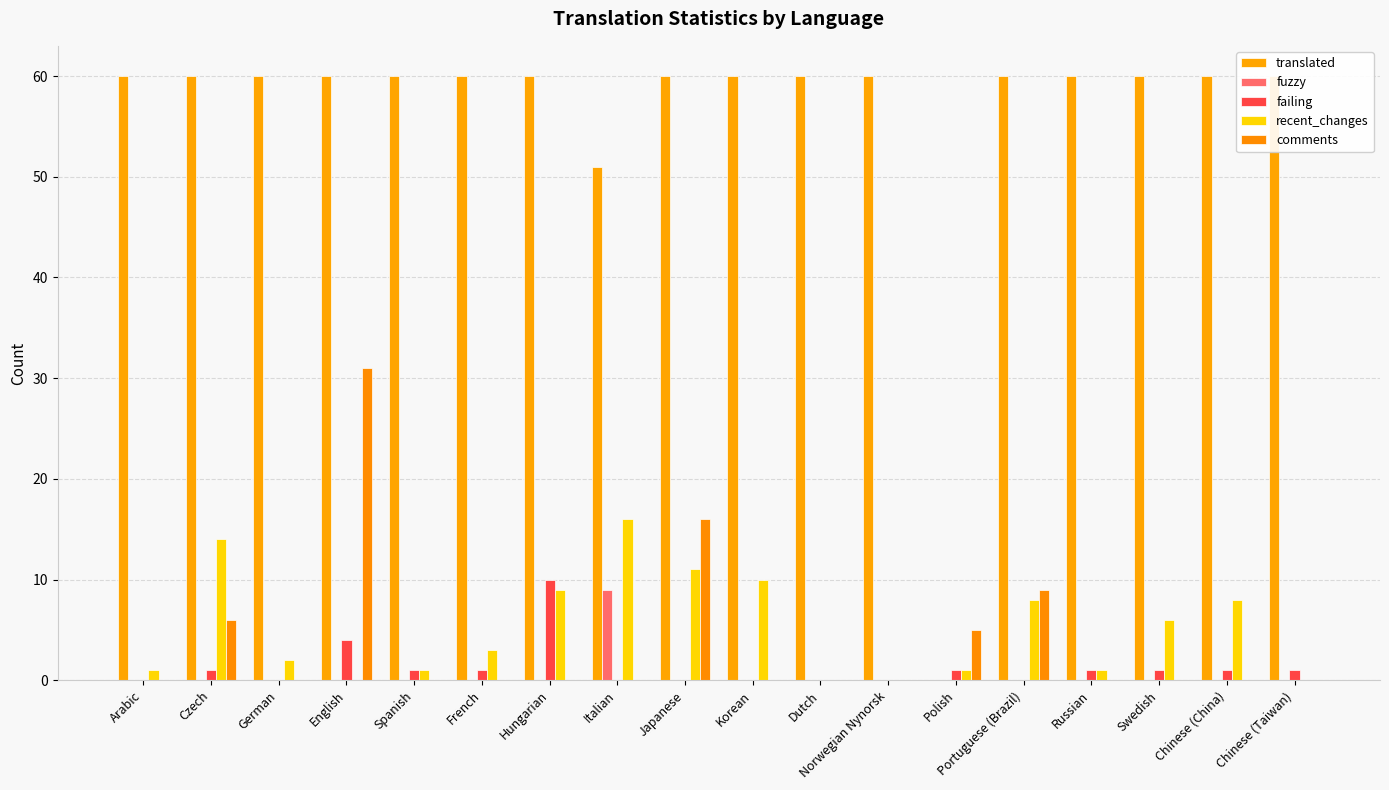

What is the value of the translated bar at the 7th from the left?

60